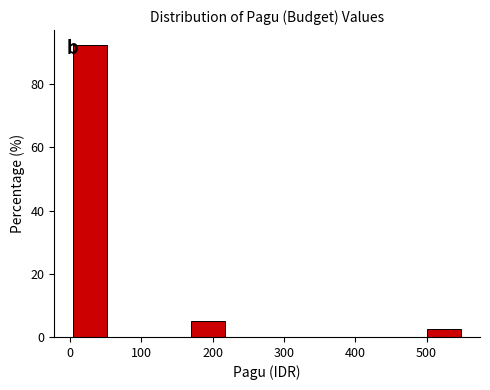

Reading left to right, transcribe this chart: for each bar, give the range it covers on the x-axis and its height. Neither the bar edges nor the heights are printed on the chart, so give them approximately, as read against the axes.

0 to 60: 92
60 to 110: 0
110 to 170: 0
170 to 220: 6
220 to 280: 0
280 to 330: 0
330 to 390: 0
390 to 440: 0
440 to 500: 0
500 to 550: 2